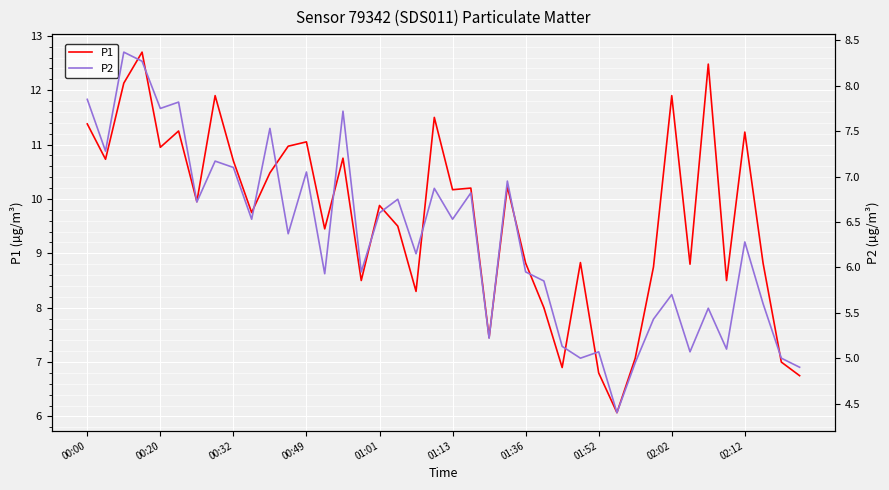

List the series in order of their peak value, highest first.

P1, P2